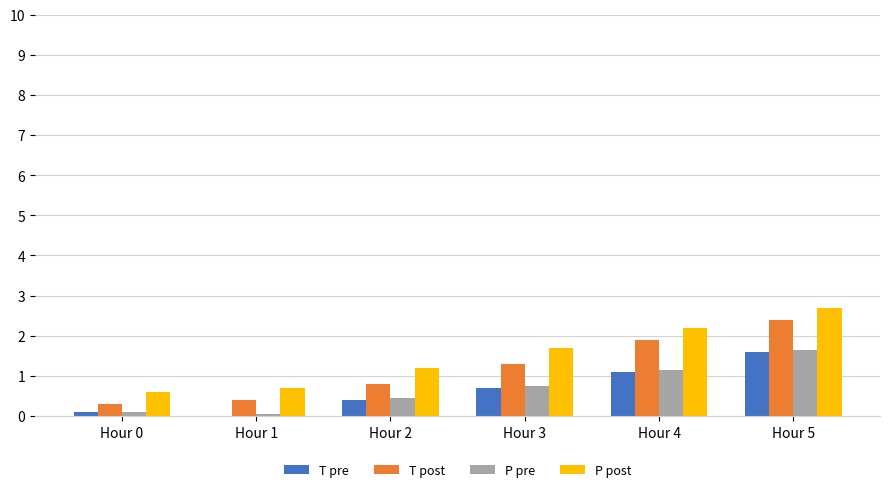

At which category is the sum across all series the highest?

Hour 5